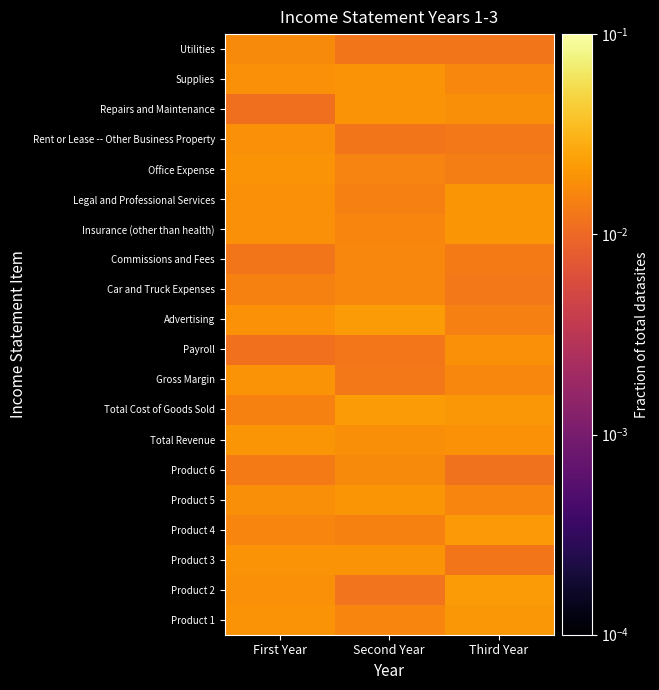

How many categories are shown in the chart?

3